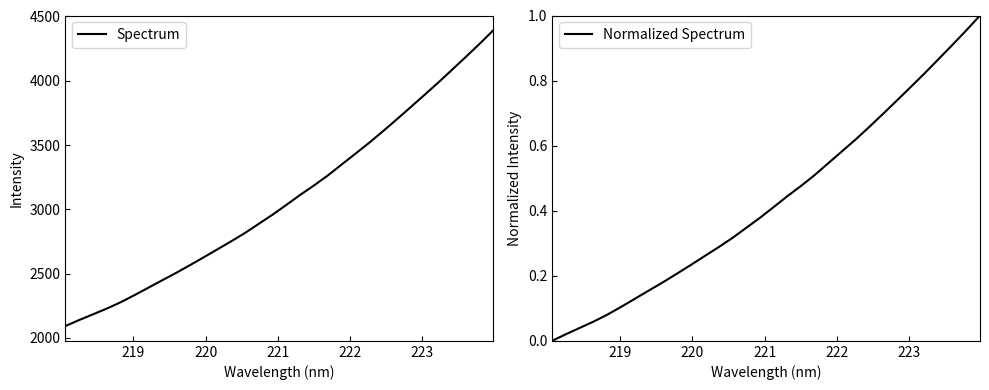

Reading left to right, transcribe all the data shown in this chart.

Spectrum: 2092.6	2139.5	2183.9	2228.6	2277.7	2333.0	2390.5	2448.2	2505.3	2565.2	2626.3	2689.2	2751.3	2816.3	2887.6	2958.7	3035.0	3112.5	3185.9	3263.4	3348.3	3432.8	3517.8	3607.7	3700.1	3794.1	3889.3	3985.2	4084.7	4184.8	4286.8	4392.3
Normalized Spectrum: 0.0	0.0	0.0	0.1	0.1	0.1	0.1	0.2	0.2	0.2	0.2	0.3	0.3	0.3	0.3	0.4	0.4	0.4	0.5	0.5	0.5	0.6	0.6	0.7	0.7	0.7	0.8	0.8	0.9	0.9	1.0	1.0